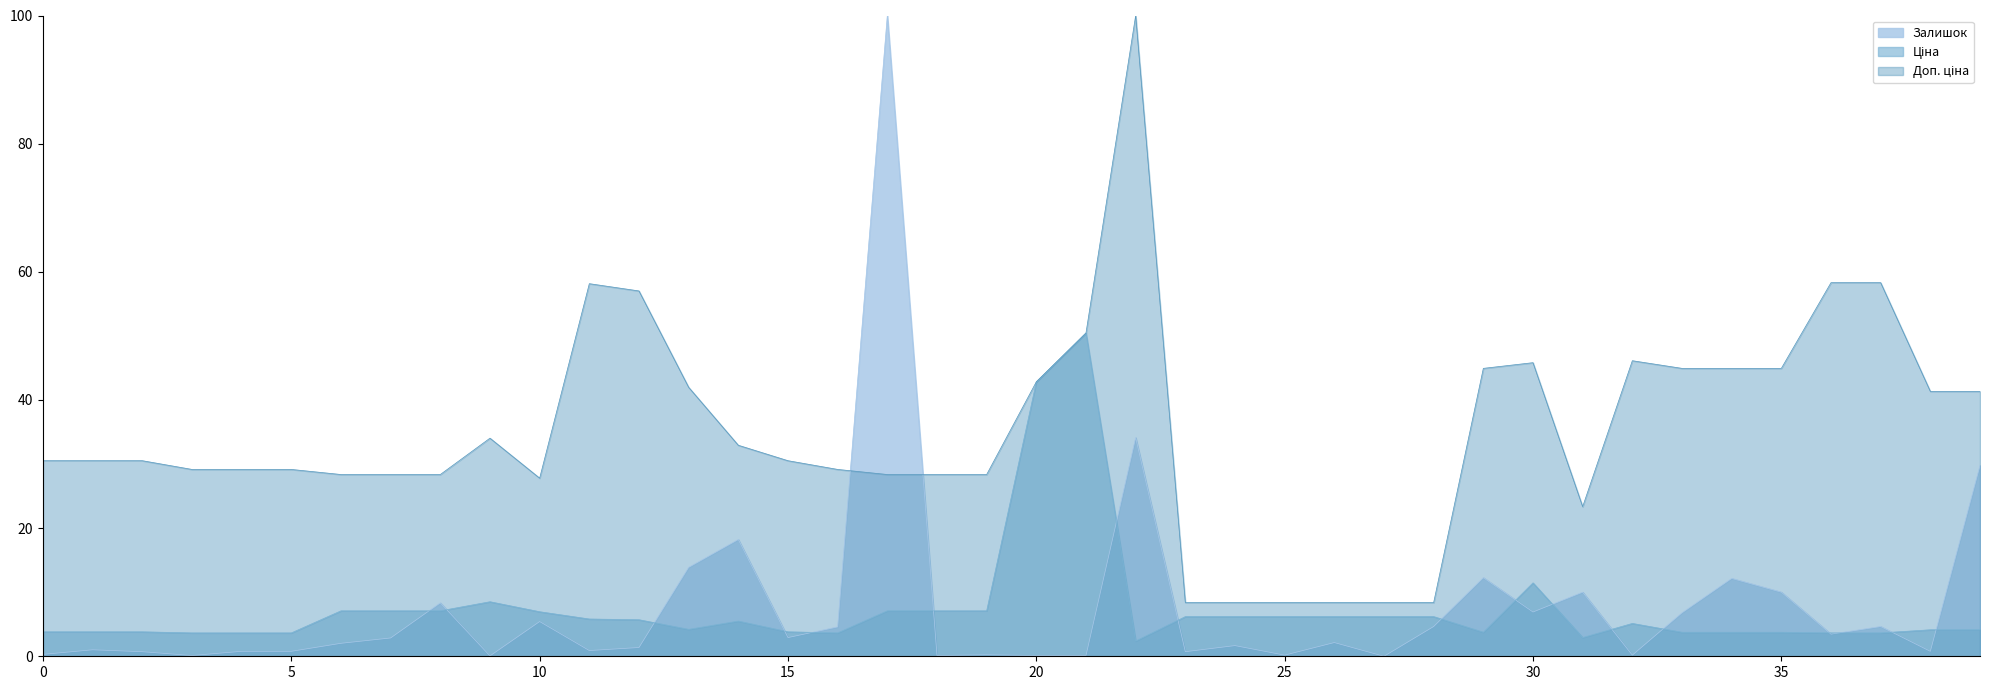

Which series has the largest range (max minus min)?

Залишок